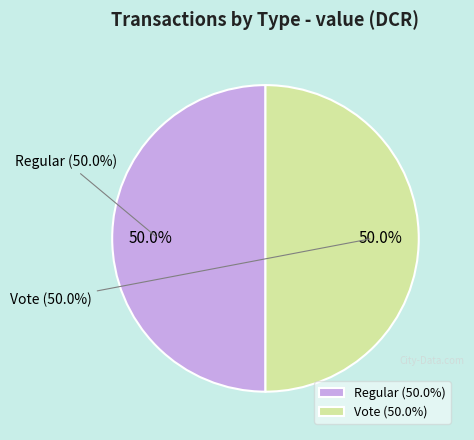

Rank the categories by value from lowest to highest.

Regular (io_index=0), Vote (io_index=3)